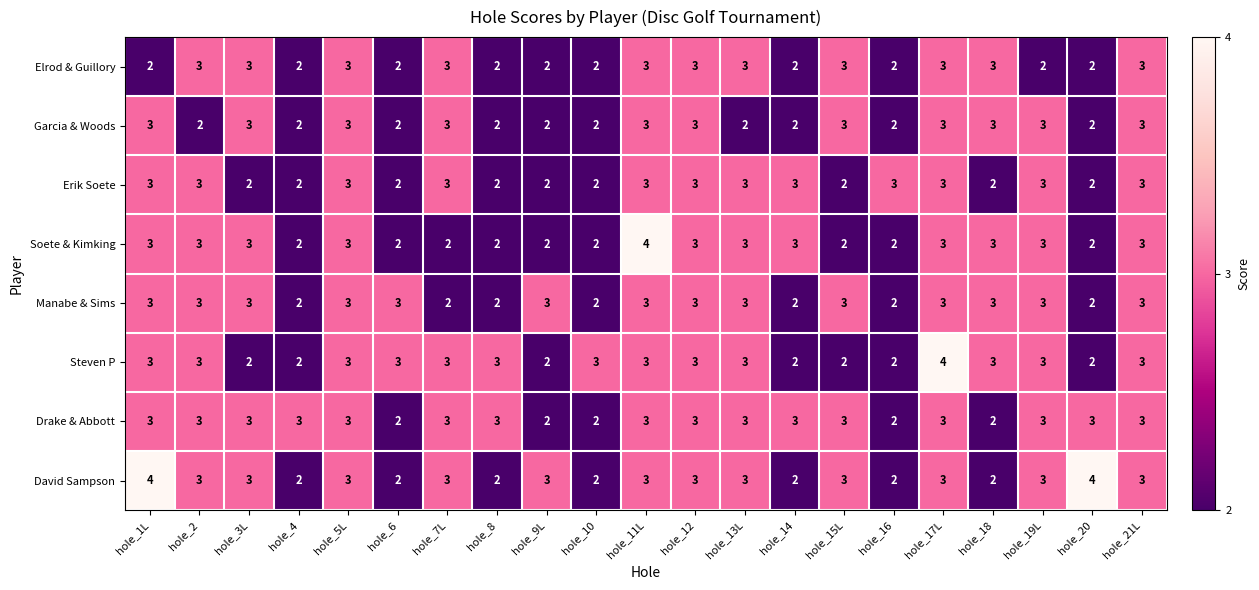

What is the greatest value displayed?

4